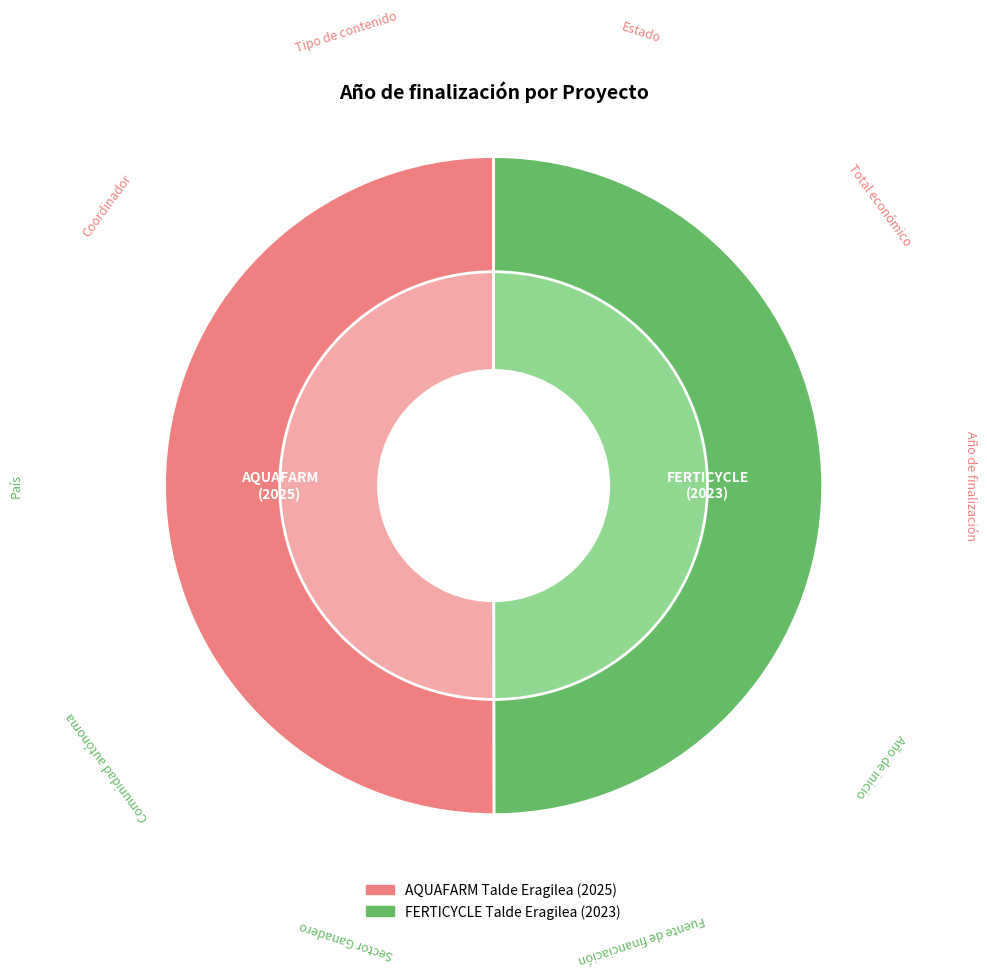

What is the change in value from AQUAFARM Talde Eragilea to FERTICYCLE Talde Eragilea?

-2